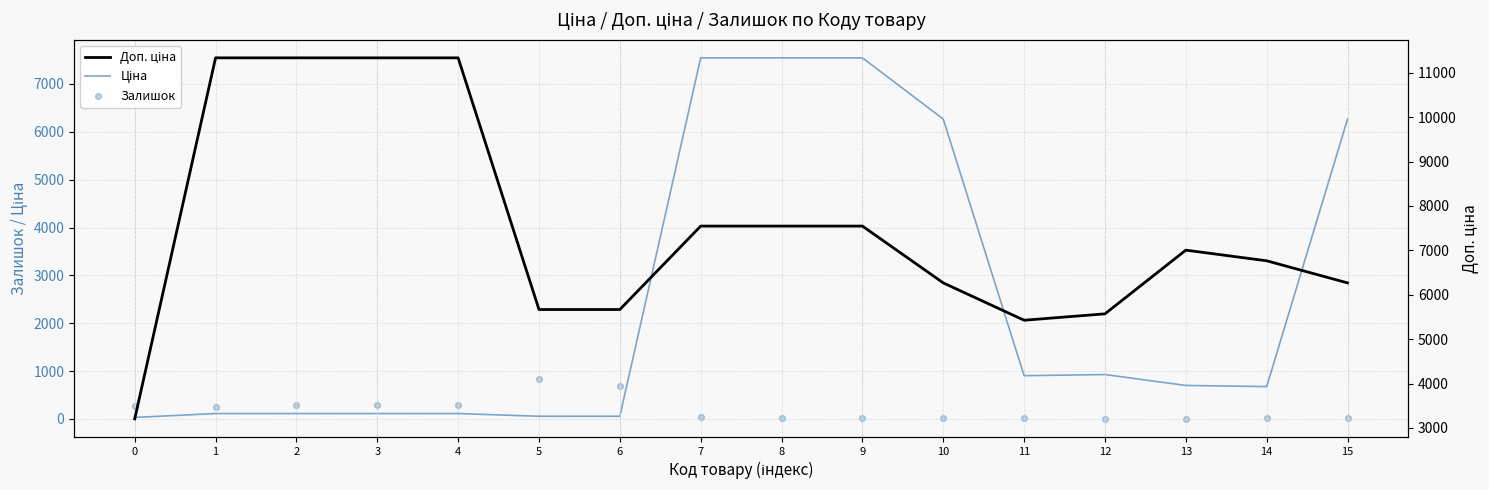

What are all the series names shown in the legend?

Ціна, Залишок, Доп. ціна